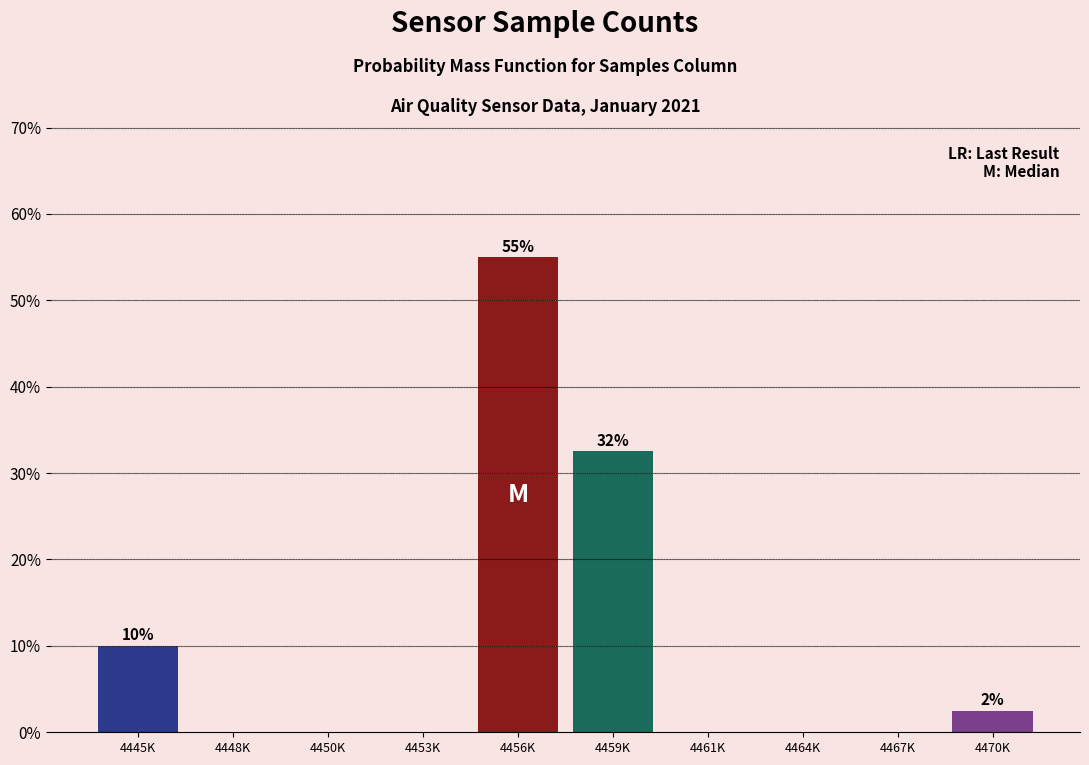

Reading left to right, transcribe all the data shown in this chart.

4445K=10.0	4448K=0.0	4450K=0.0	4453K=0.0	4456K=55.0	4459K=32.5	4461K=0.0	4464K=0.0	4467K=0.0	4470K=2.5